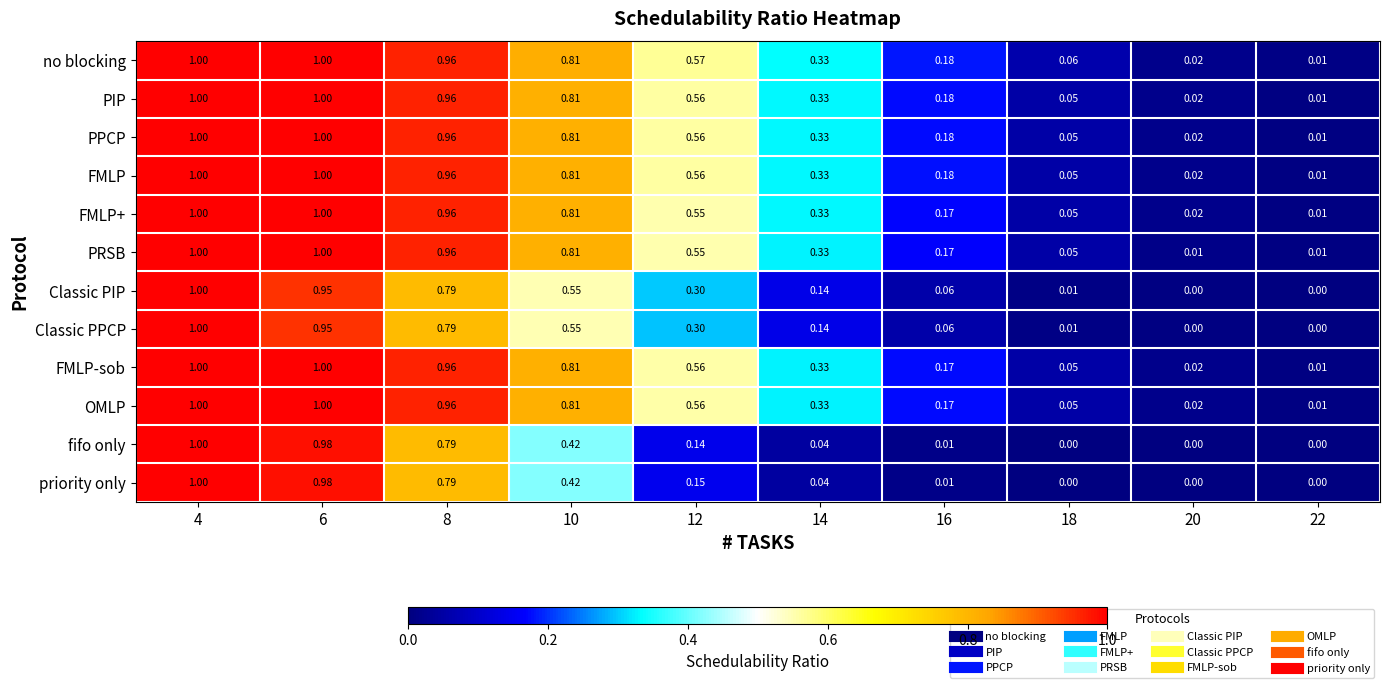

Which series has the largest total across all categories?

no blocking